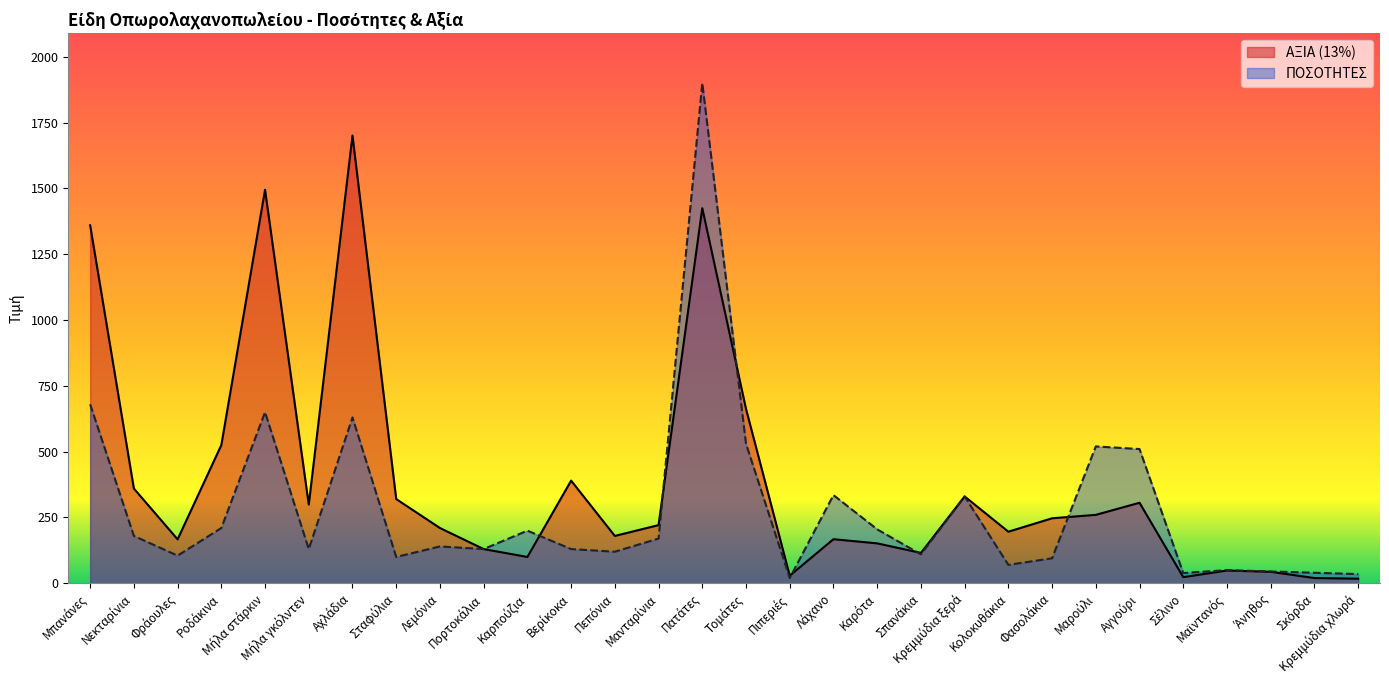

Is it true that ΑΞΙΑ (13%) equals 102.0 at Φράουλες?

False